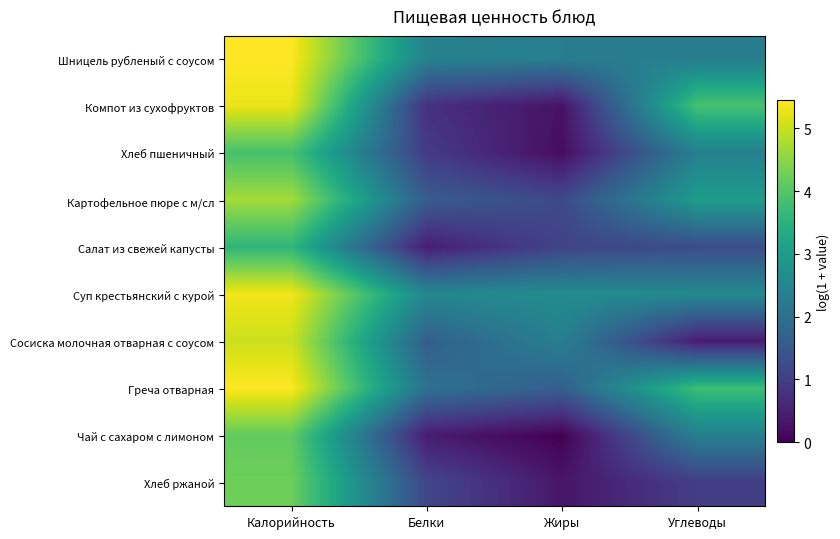

Reading left to right, list all the values displayed in this chart.

Шницель рубленый с соусом: Калорийность=5.5	Белки=2.4	Жиры=2.3	Углеводы=2.3
Компот из сухофруктов: Калорийность=5.3	Белки=0.8	Жиры=0.3	Углеводы=3.9
Хлеб пшеничный: Калорийность=3.9	Белки=0.9	Жиры=0.2	Углеводы=2.4
Картофельное пюре с м/сл: Калорийность=4.7	Белки=1.6	Жиры=1.2	Углеводы=3.0
Салат из свежей капусты: Калорийность=3.6	Белки=0.4	Жиры=1.1	Углеводы=1.3
Суп крестьянский с курой: Калорийность=5.3	Белки=2.5	Жиры=2.6	Углеводы=2.6
Сосиска молочная отварная с соусом: Калорийность=5.0	Белки=1.6	Жиры=2.3	Углеводы=0.4
Греча отварная: Калорийность=5.5	Белки=2.0	Жиры=1.6	Углеводы=3.8
Чай с сахаром с лимоном: Калорийность=4.1	Белки=0.4	Жиры=0.0	Углеводы=2.3
Хлеб ржаной: Калорийность=4.3	Белки=1.2	Жиры=0.3	Углеводы=1.0